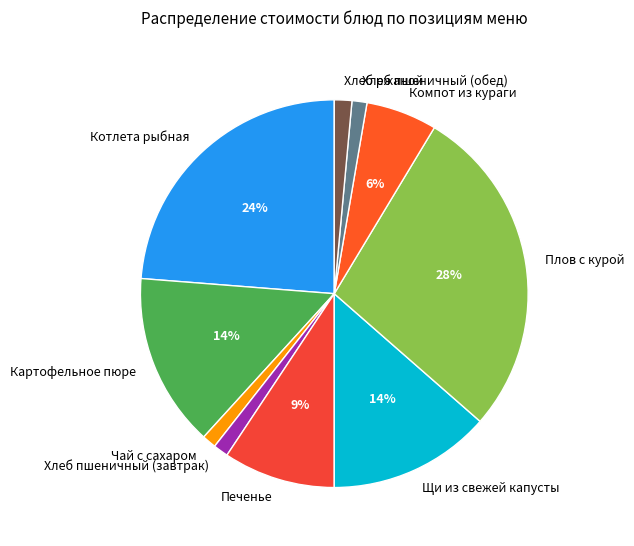

Between Печенье and Хлеб пшеничный (завтрак), which is larger?

Печенье